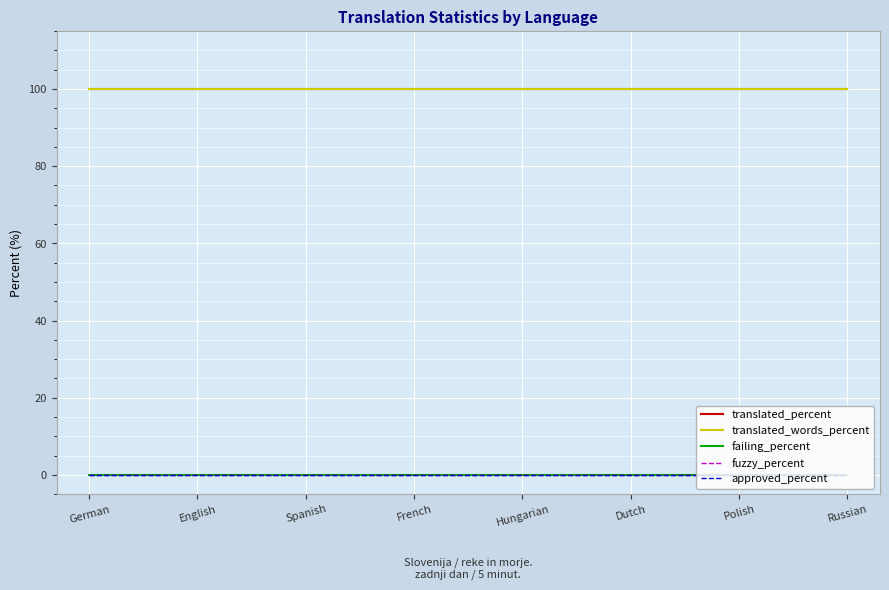

How many lines are shown in the chart?

5